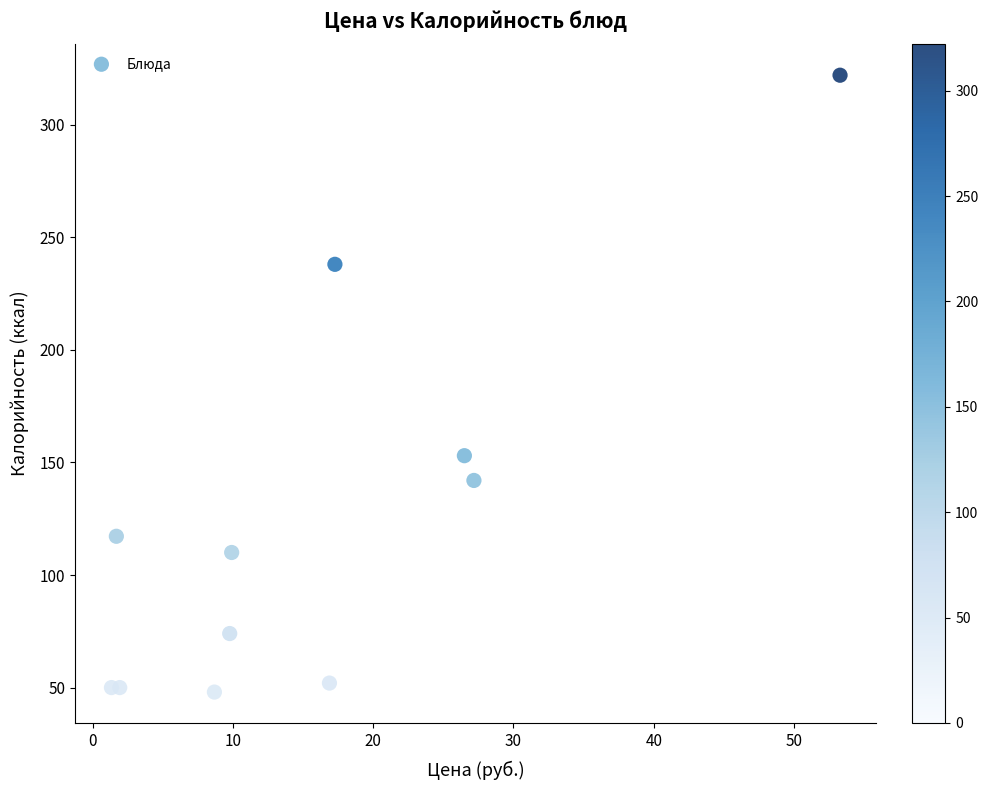

What Y value in the scatter plot is closest to 185?

153.0